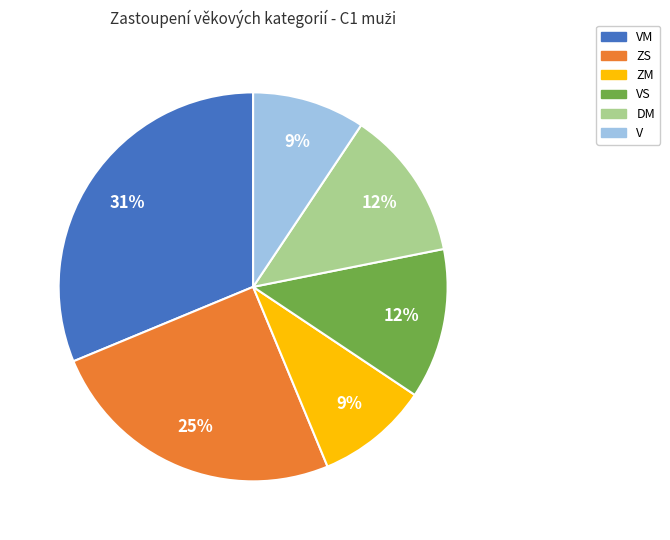

Does VM represent more than half of the total?

No